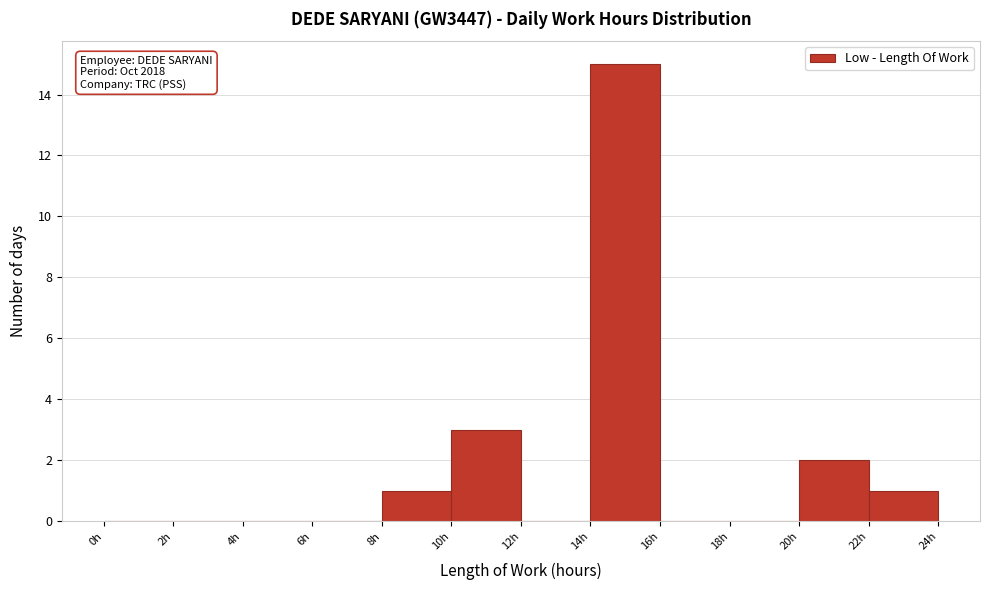

Over which range of the x-axis is the bar tallest?

14 to 16